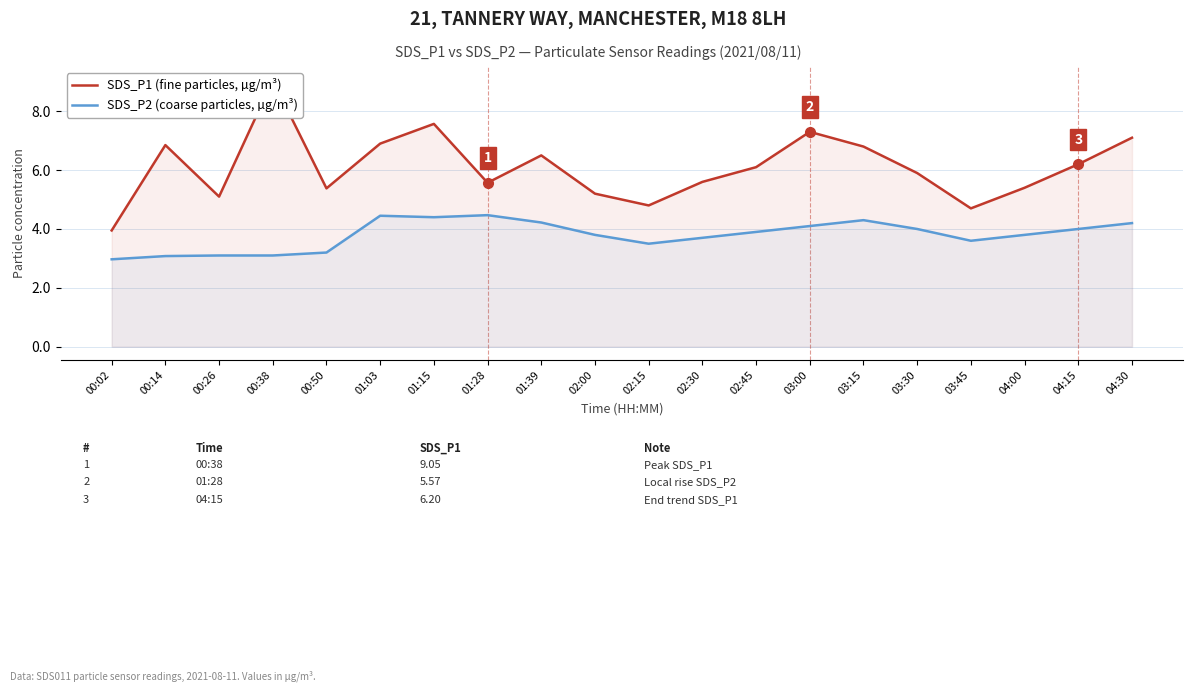

True or false: SDS_P2 (coarse particles, µg/m³) has more than 1 interior local peaks.

True